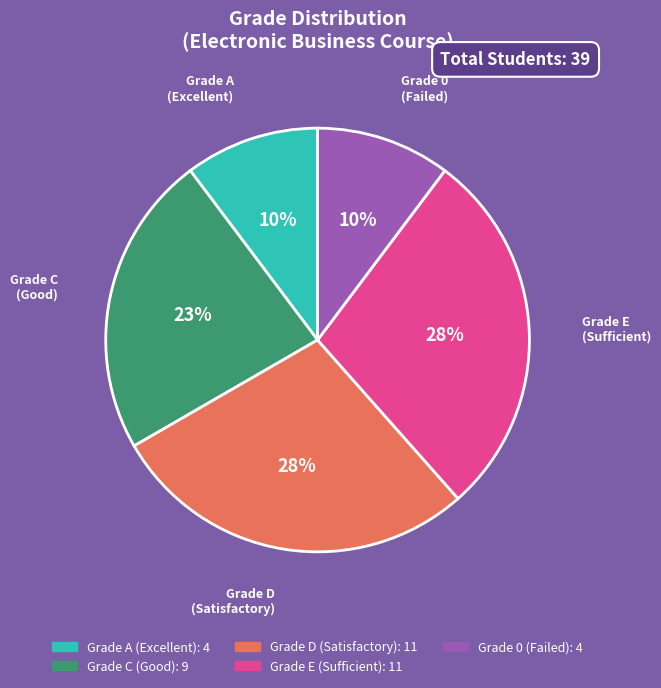

Does any single category account for the majority?

No